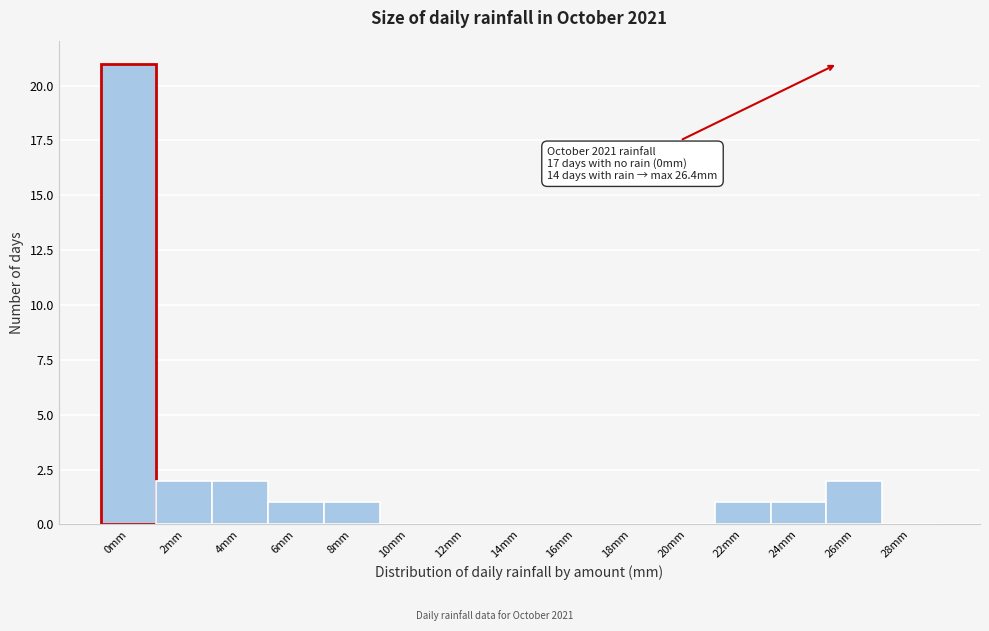

Reading left to right, transcribe all the data shown in this chart.

0mm=21	2mm=2	4mm=2	6mm=1	8mm=1	10mm=0	12mm=0	14mm=0	16mm=0	18mm=0	20mm=0	22mm=1	24mm=1	26mm=2	28mm=0